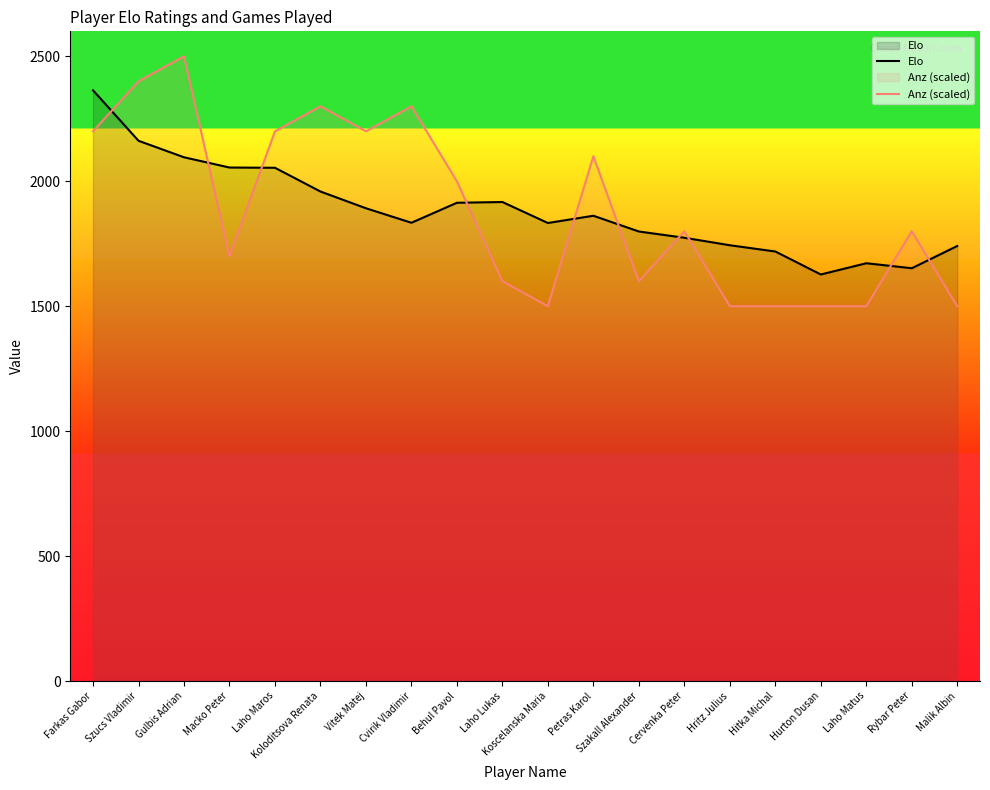

Reading left to right, transcribe all the data shown in this chart.

Elo: Farkas Gabor=2364	Szucs Vladimir=2162	Gulbis Adrian=2096	Macko Peter=2055	Laho Maros=2054	Koloditsova Renata=1959	Vitek Matej=1892	Cvirik Vladimir=1834	Behul Pavol=1914	Laho Lukas=1917	Koscelanska Maria=1833	Petras Karol=1862	Szakall Alexander=1799	Cervenka Peter=1774	Hritz Julius=1744	Hitka Michal=1719	Hurton Dusan=1627	Laho Matus=1672	Rybar Peter=1652	Malik Albin=1741
Anz (scaled): Farkas Gabor=2200	Szucs Vladimir=2400	Gulbis Adrian=2500	Macko Peter=1700	Laho Maros=2200	Koloditsova Renata=2300	Vitek Matej=2200	Cvirik Vladimir=2300	Behul Pavol=2000	Laho Lukas=1600	Koscelanska Maria=1500	Petras Karol=2100	Szakall Alexander=1600	Cervenka Peter=1800	Hritz Julius=1500	Hitka Michal=1500	Hurton Dusan=1500	Laho Matus=1500	Rybar Peter=1800	Malik Albin=1500